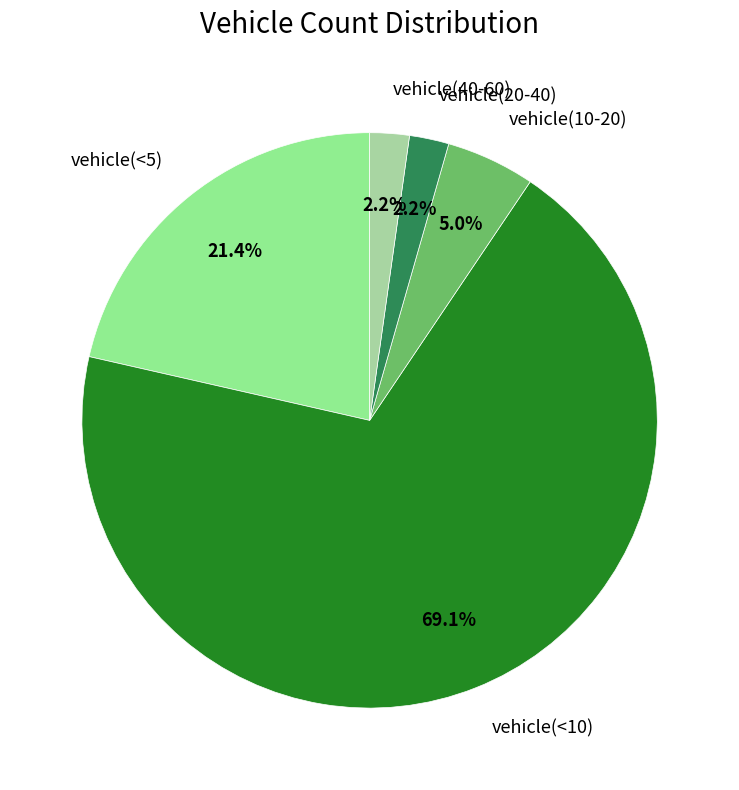

What is the total percentage of vehicle(20-40) and vehicle(10-20)?

7.2%